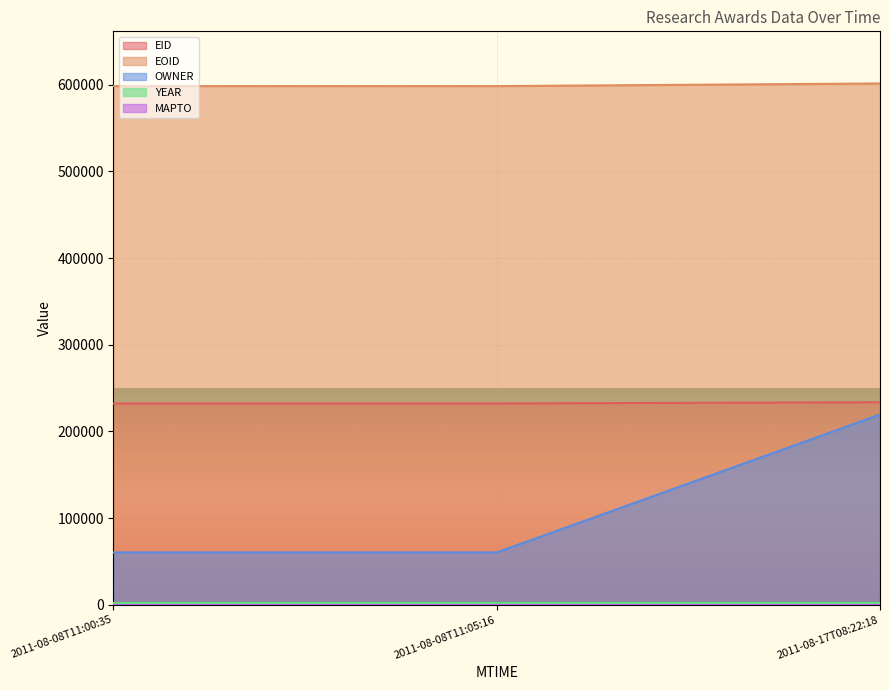

Which series has the largest total across all categories?

EOID